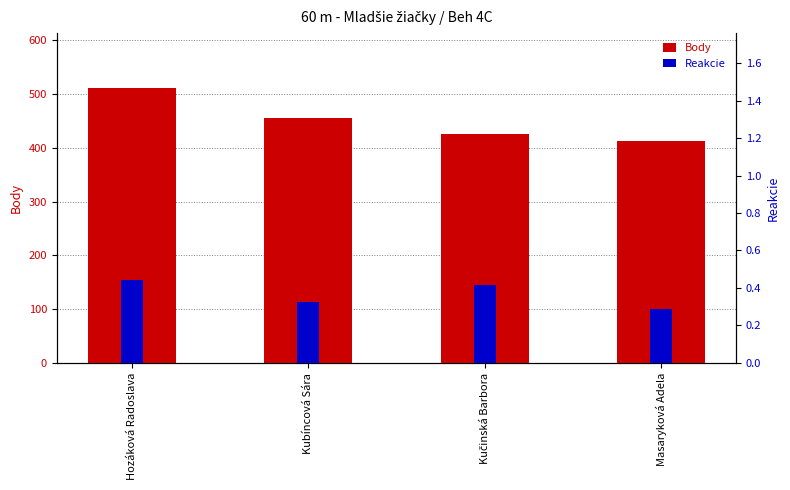

Reading left to right, extract all data points from this chart.

Body: Hozáková Radoslava=511.0	Kubíncová Sára=456.0	Kučinská Barbora=426.0	Masaryková Adela=413.0
Reakcie: Hozáková Radoslava=0.4	Kubíncová Sára=0.3	Kučinská Barbora=0.4	Masaryková Adela=0.3